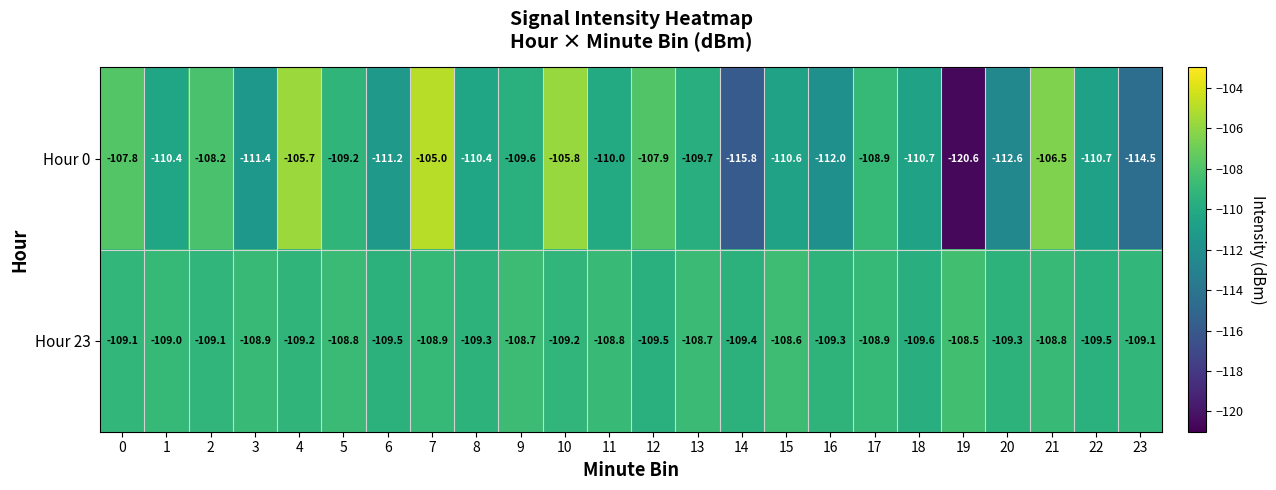

What is the sum of all Hour 23 values?

-2617.7